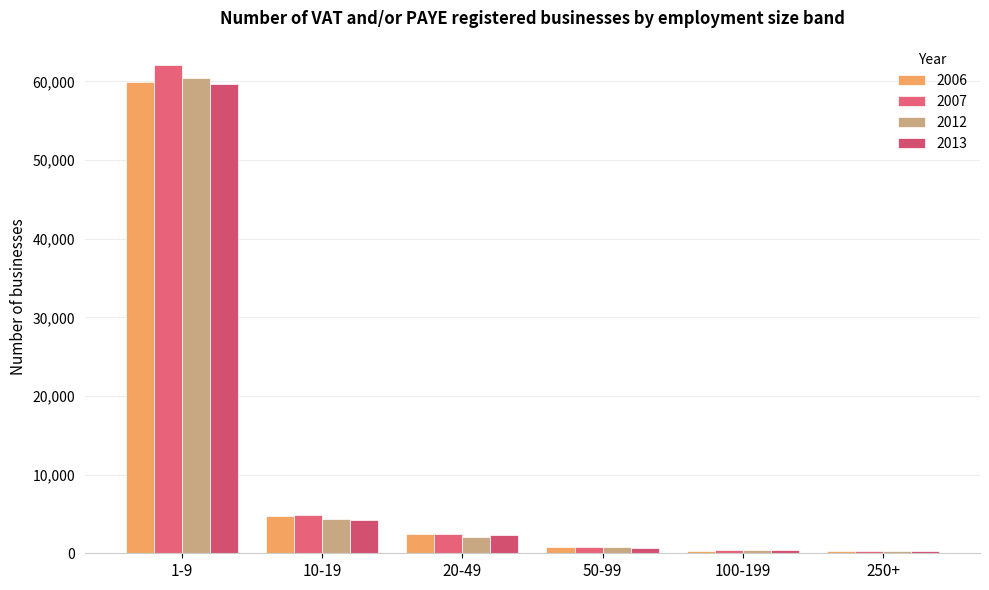

The 2012 series shows 360 at 100-199. True or false?

True